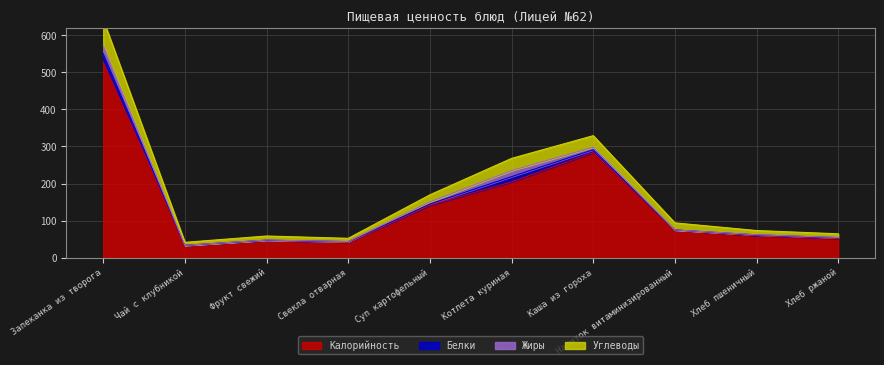

At which label does Калорийность reach its peak?

Запеканка из творога